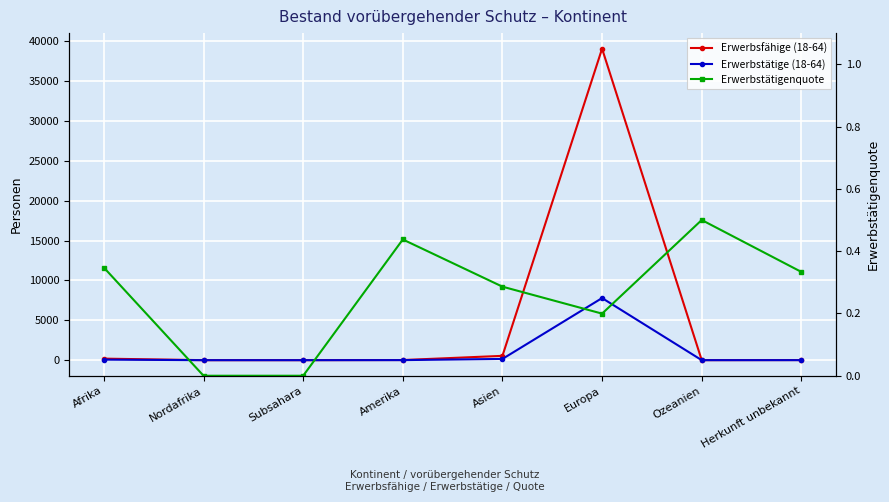

Which category has the lowest value across all series?

Nordafrika